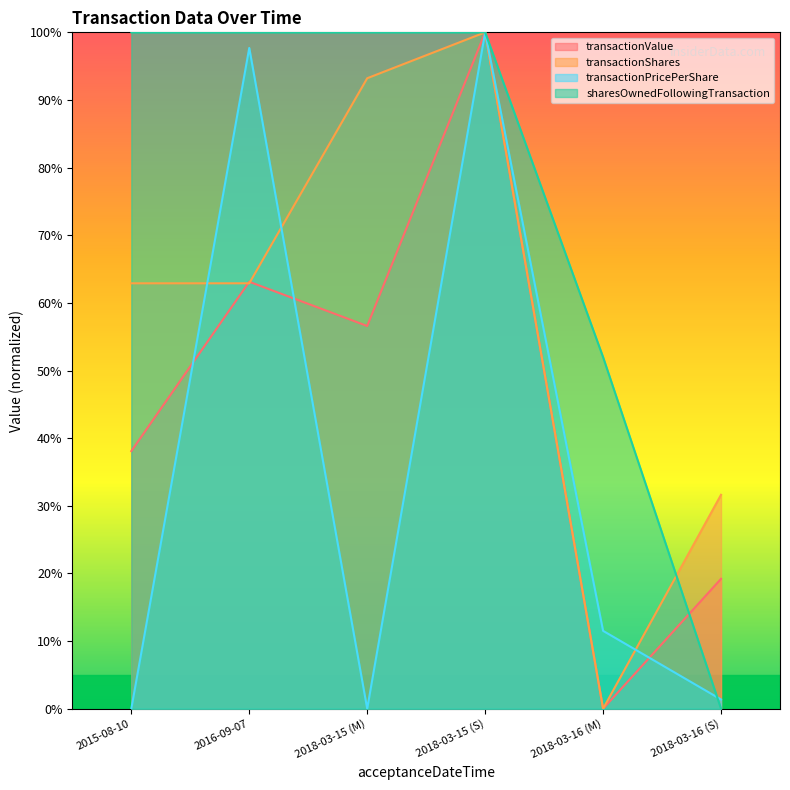

How many data points does each series have?

6